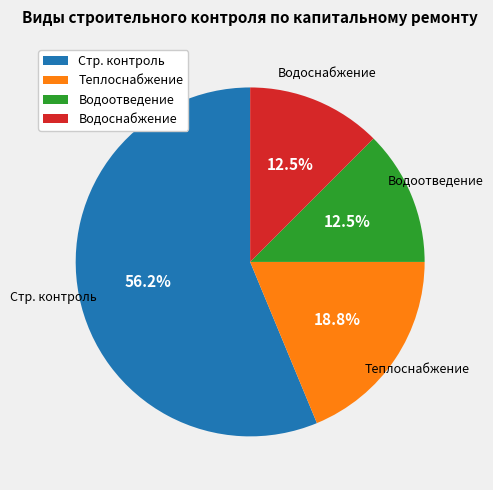

Is the sum of Стр. контроль and Водоснабжение greater than half?

Yes